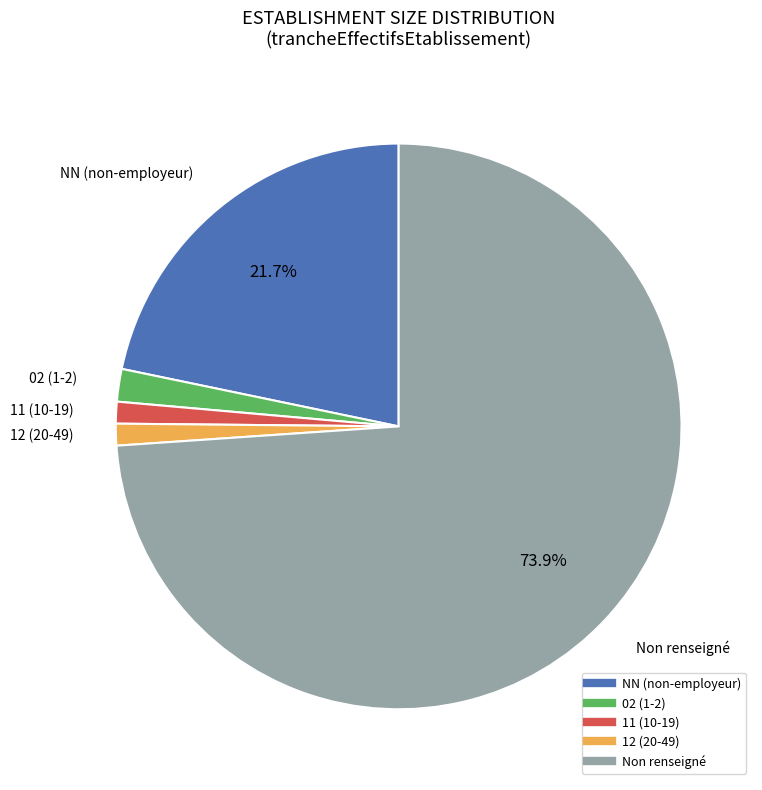

Is there a majority slice in this chart?

Yes